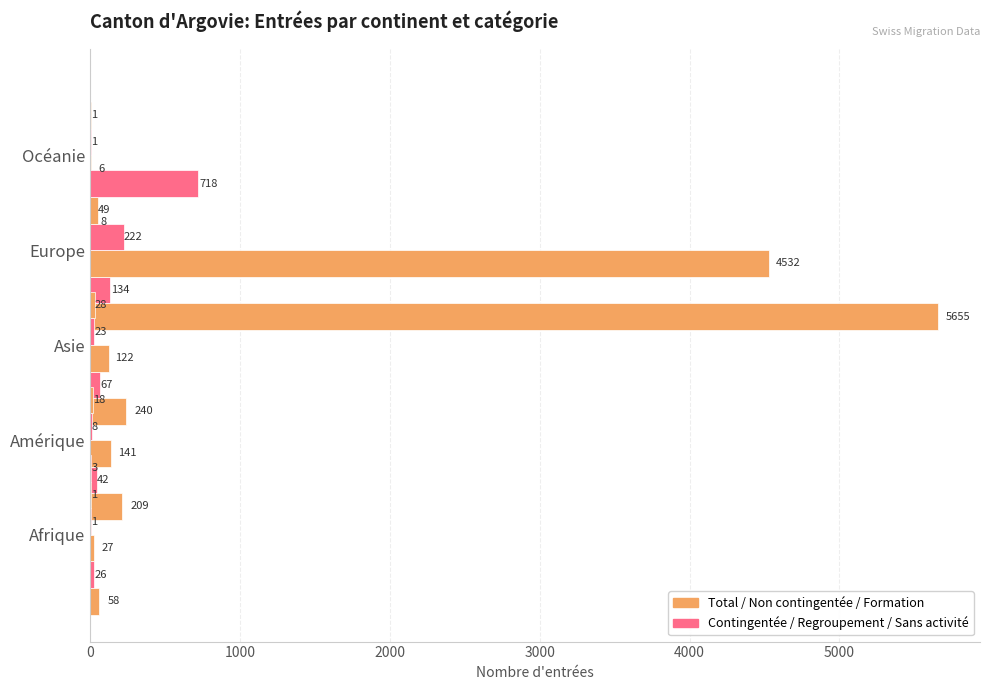

Reading right to left, extract all data points from this chart.

Total Entrées: 4000=8	3000=5655	2000=240	1000=209	0=58
Activité lucrative contingentée: 4000=0	3000=134	2000=67	1000=42	0=26
Activité lucrative non contingentée: 4000=6	3000=4532	2000=122	1000=141	0=27
Regroupement familial: 4000=1	3000=222	2000=23	1000=8	0=1
Formation et formation continue: 4000=1	3000=49	2000=28	1000=18	0=1
Permis de séjour sans activité lucrative: 4000=0	3000=718	2000=0	1000=0	0=3